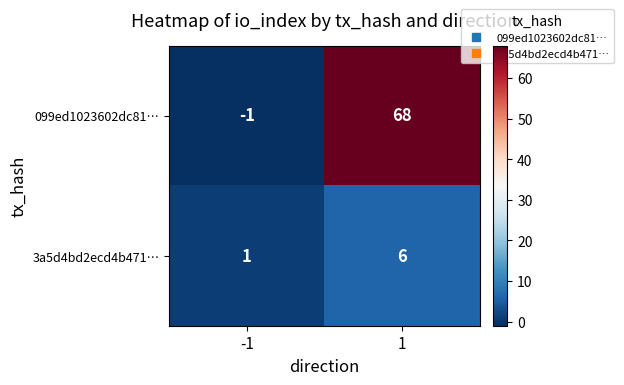

Reading right to left, what are all the values shown in this chart?

099ed1023602dc81…: 1=68	-1=-1
3a5d4bd2ecd4b471…: 1=6	-1=1